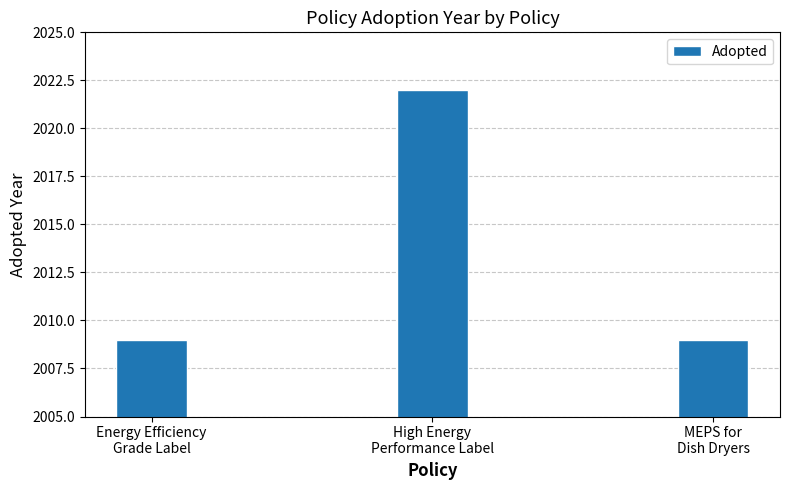

What value does the data have at High Energy
Performance Label?

2022